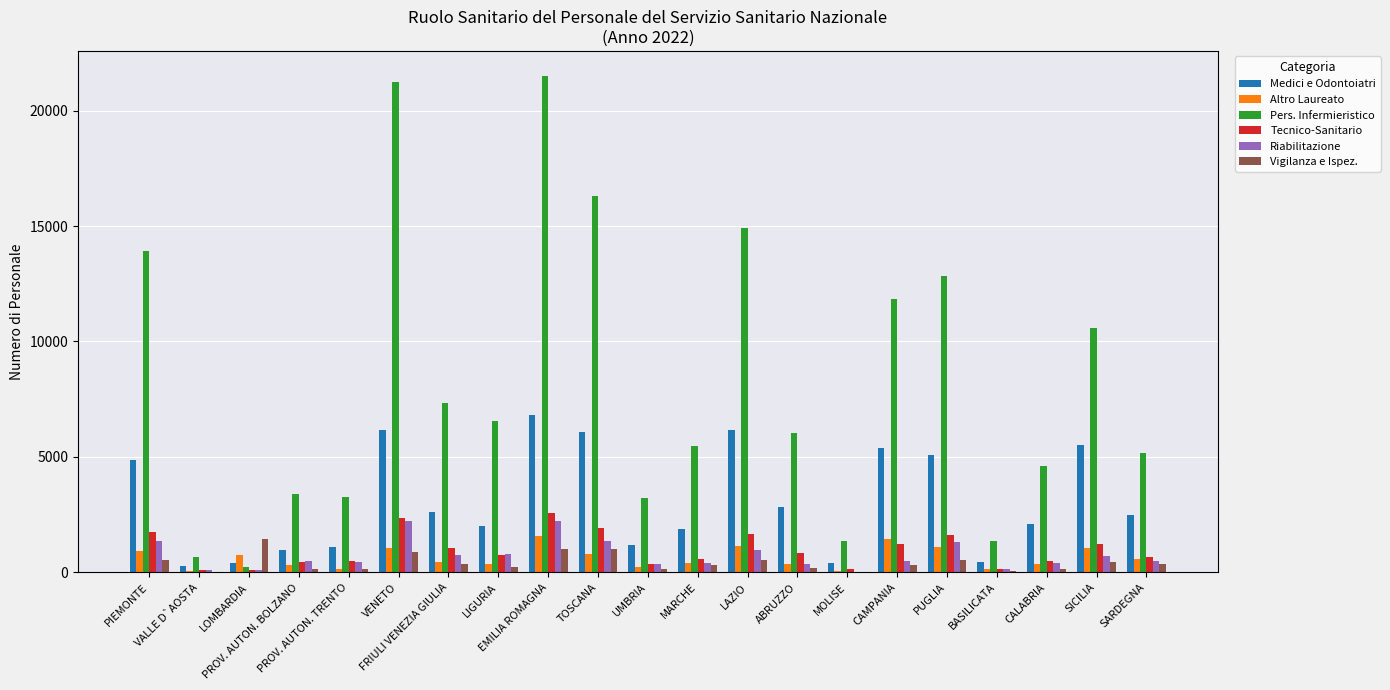

Which label corresponds to the largest value in the chart?

EMILIA ROMAGNA